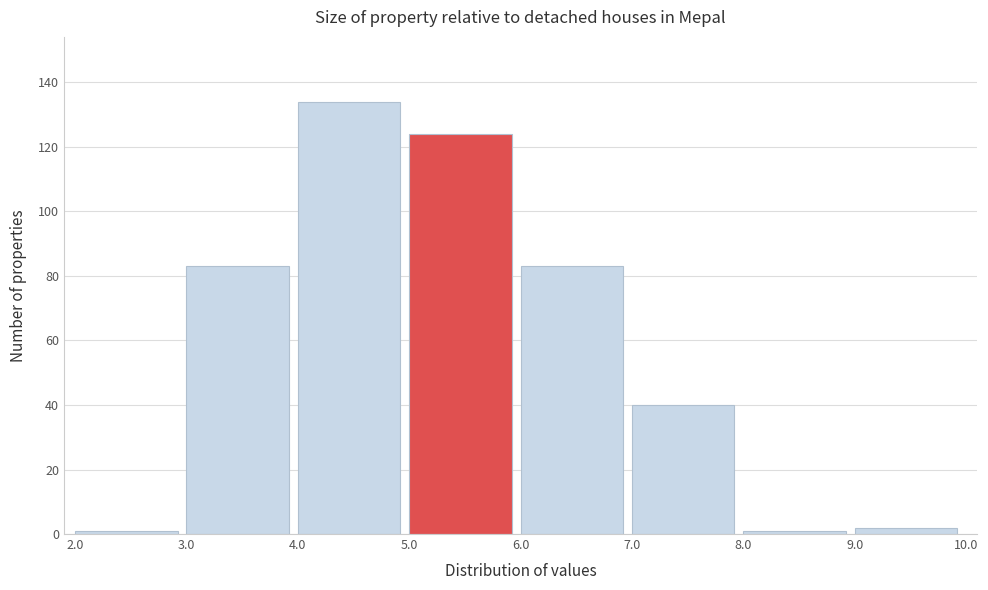

Reading left to right, list every bar in this chart as the range it spans on the x-axis followed by its height. The values are not printed on the chart, so give them approximately, as read against the axis.

2.0 to 3.0: under 2
3.0 to 4.0: 84
4.0 to 5.0: 134
5.0 to 6.0: 124
6.0 to 7.0: 84
7.0 to 8.0: 40
8.0 to 9.0: under 2
9.0 to 10.0: 2